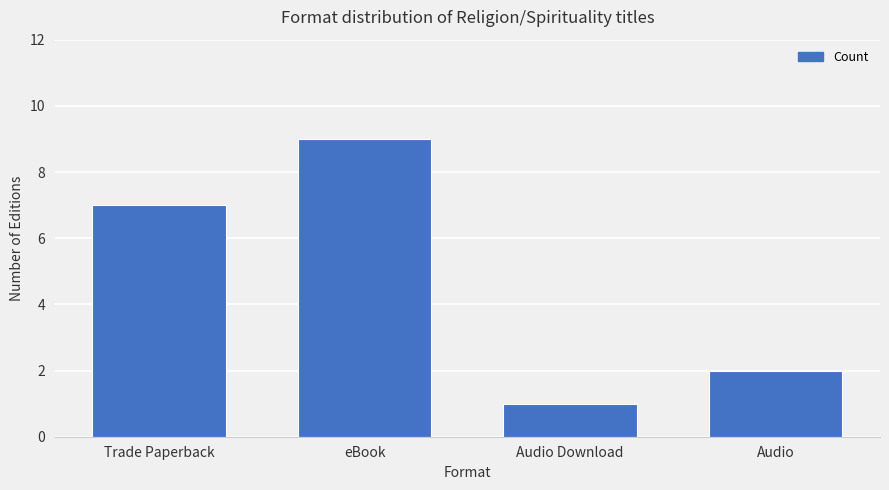

What is the change in value from eBook to Audio?

-7